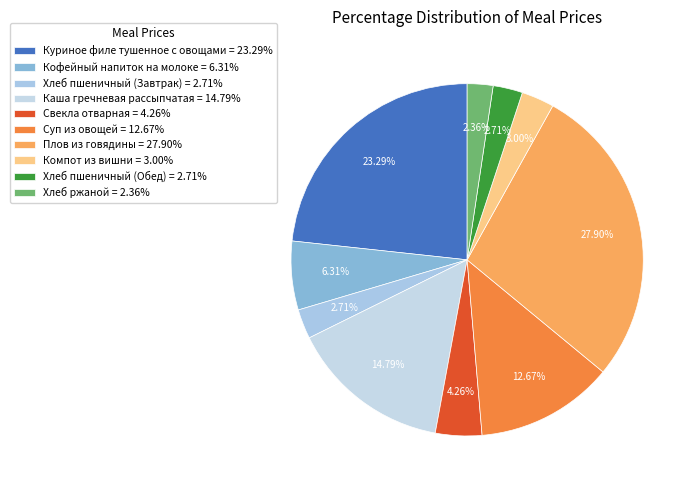

How much of the chart is everything except Свекла отварная?

95.7%